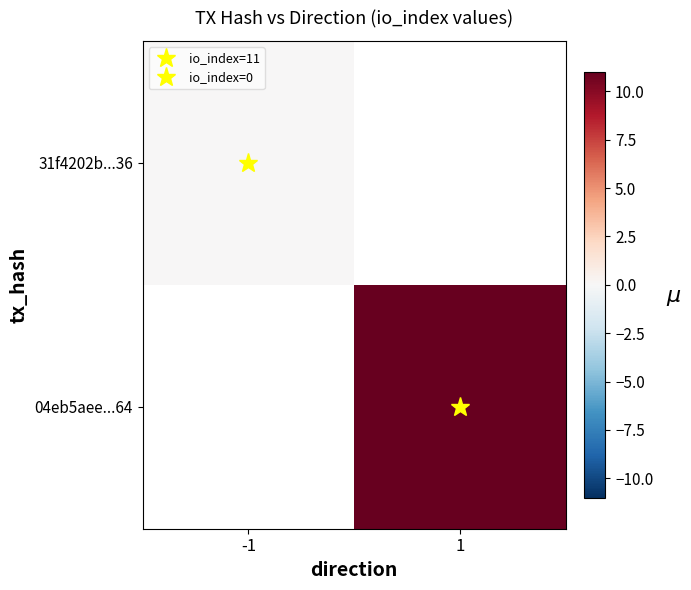

List the series in order of their peak value, lowest first.

31f4202b...36, 04eb5aee...64